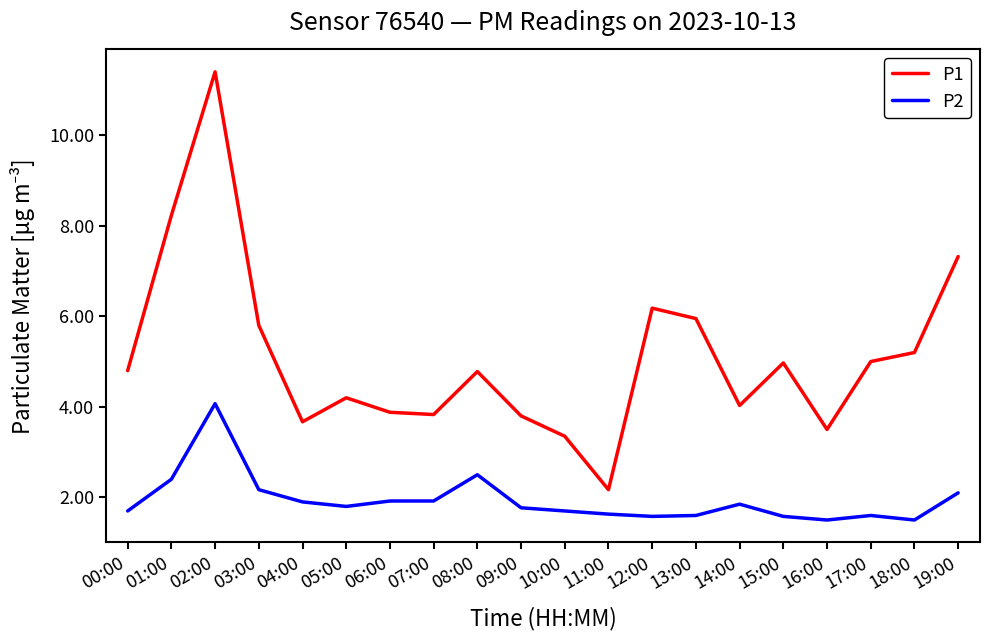

Rank the series by their maximum value, from highest to lowest.

P1, P2